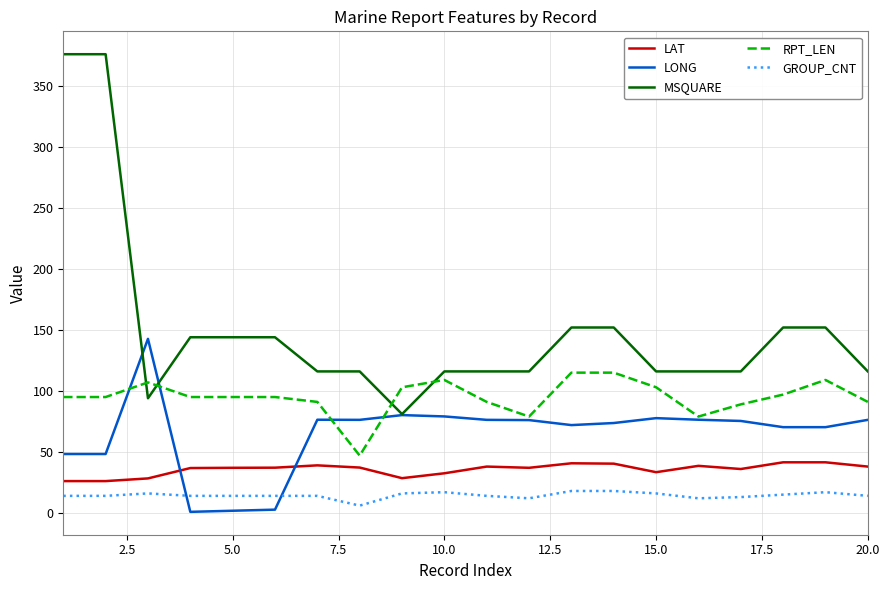

What is the difference between the maximum and minimum values in the LAT series?

15.4